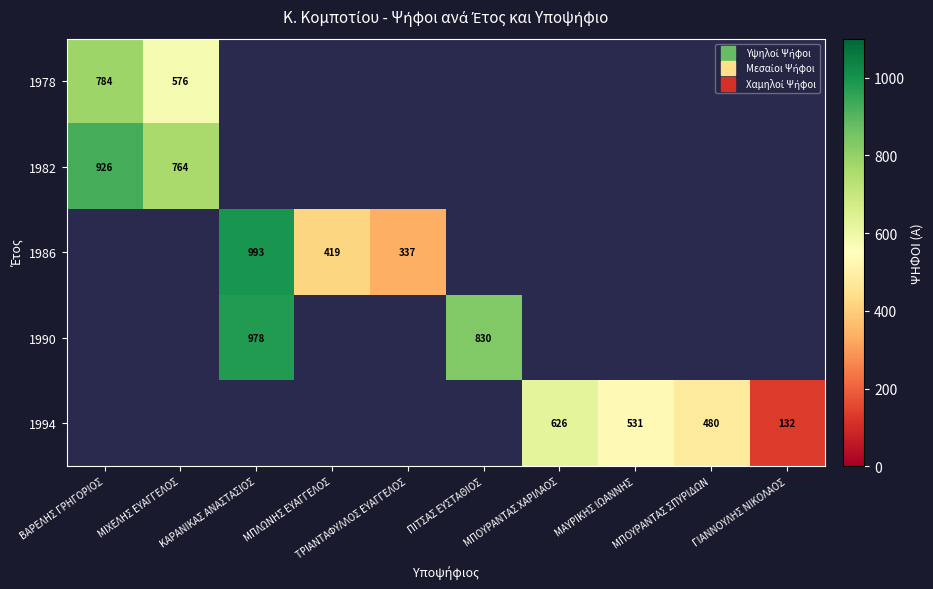

Which label corresponds to the largest value in the chart?

ΚΑΡΑΝΙΚΑΣ ΑΝΑΣΤΑΣΙΟΣ